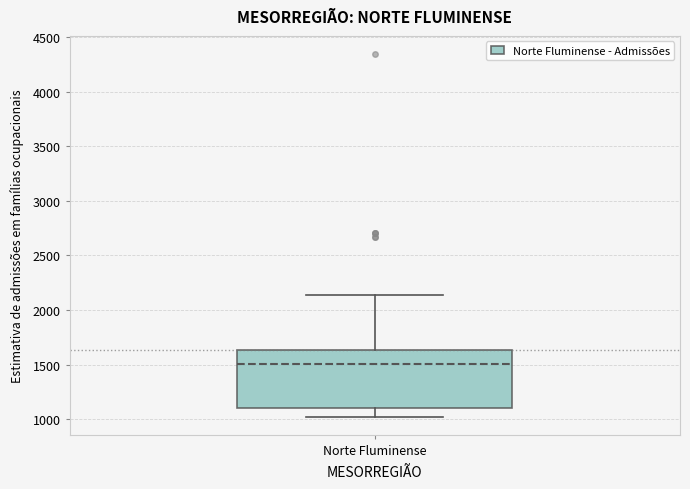

Transcribe this box plot: give where the median line is, the range the box spans, and where the two whiskers end, as read against the y-axis. The values are not printed on the chart, so give them approximately, as read against the axis.

median 1500, box 1100 to 1650, whiskers 1050 to 2150